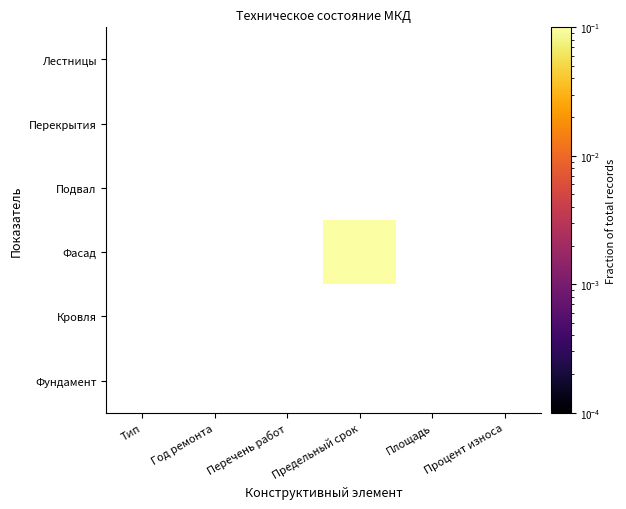

What is the maximum value shown in the chart?

0.1